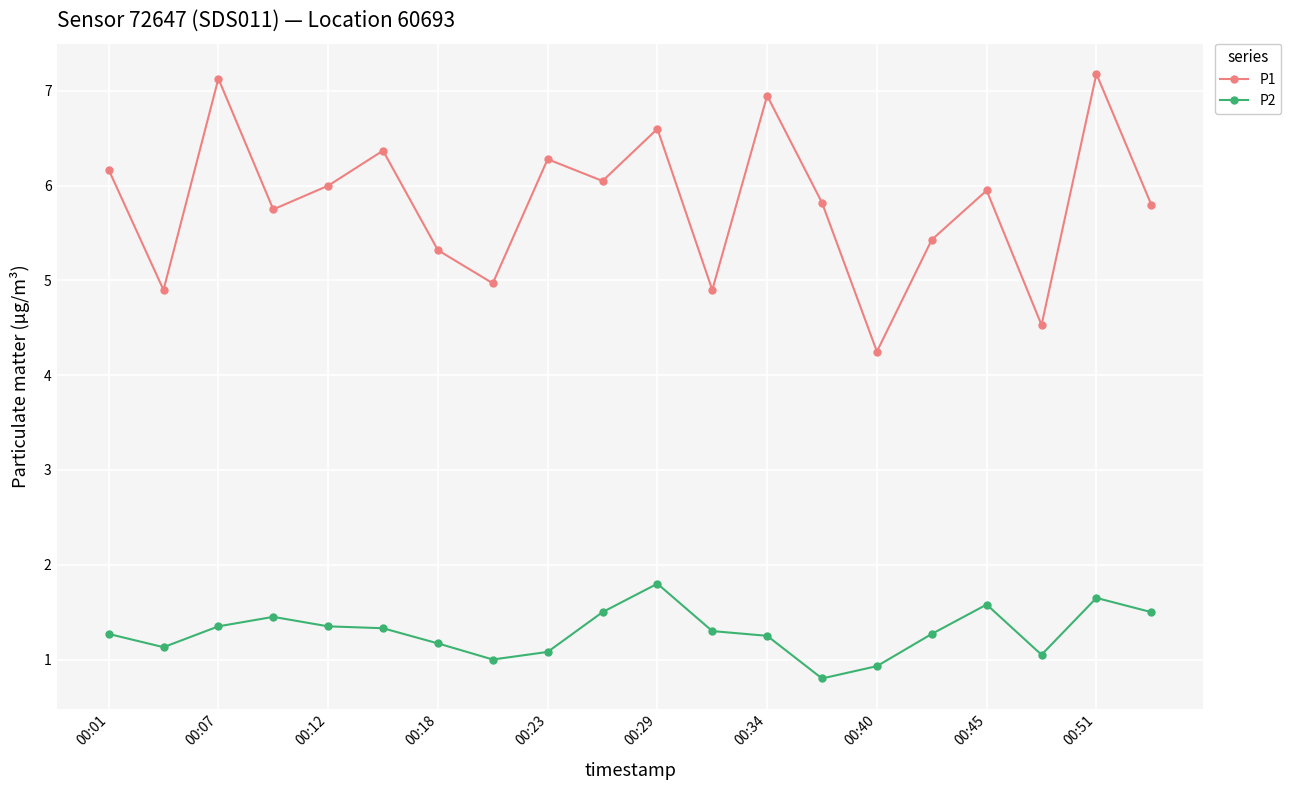

True or false: P2 and P1 intersect in this chart.

False